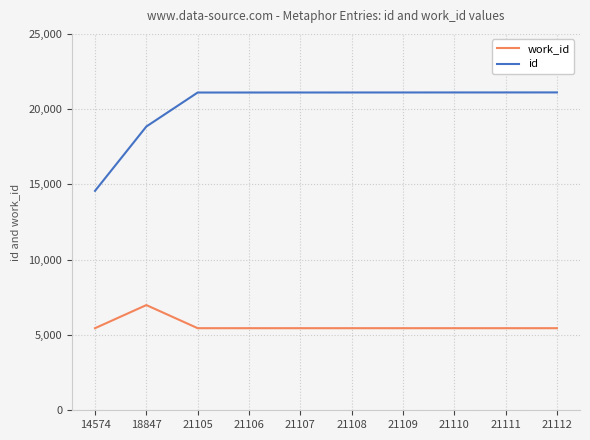

Between 14574 and 21107, which series saw the biggest shift?

id